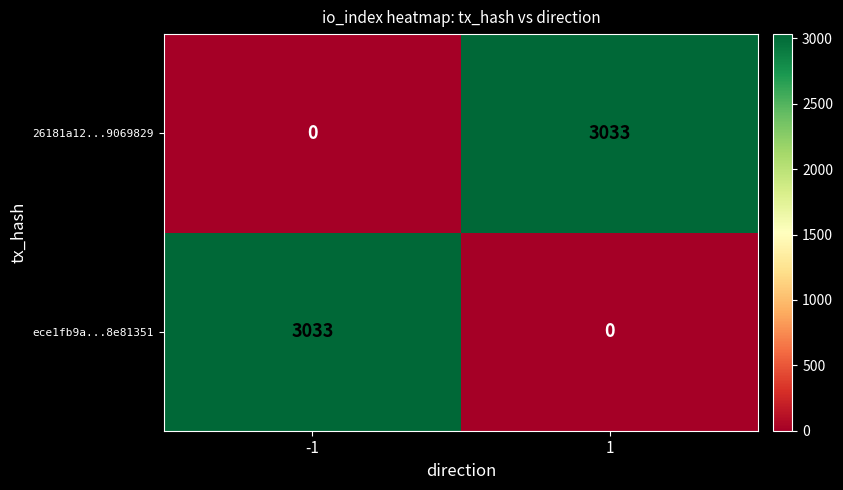

What is the highest value of the ece1fb9a...8e81351 series?

3033